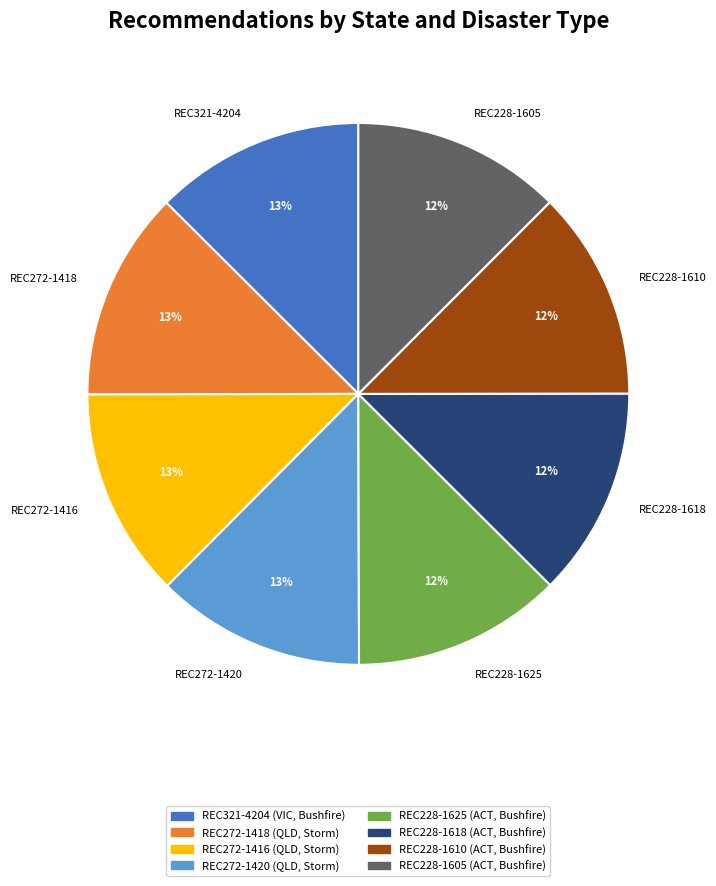

What is the ratio of the value at REC228-1605 to the value at REC228-1618?

1.0